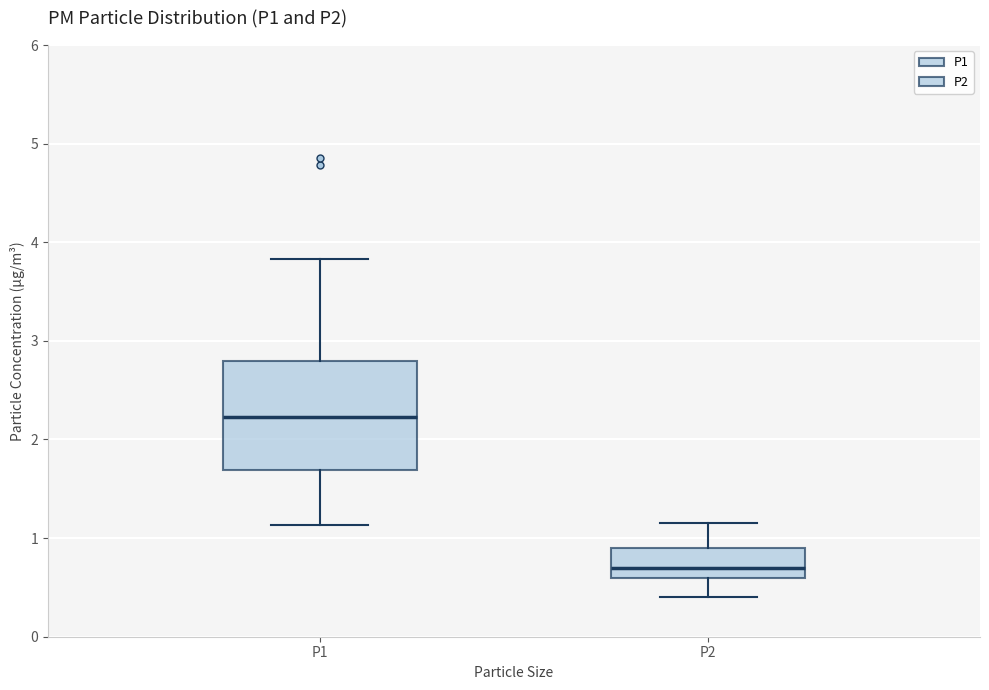

Reading left to right, transcribe this box plot: for each box, give where its median line is, the range the box spans, and where its two whiskers end, as read against the y-axis. The values are not printed on the chart, so give them approximately, as read against the axis.

P1: median 2.2, box 1.7 to 2.8, whiskers 1.1 to 3.8
P2: median 0.7, box 0.6 to 0.9, whiskers 0.4 to 1.2